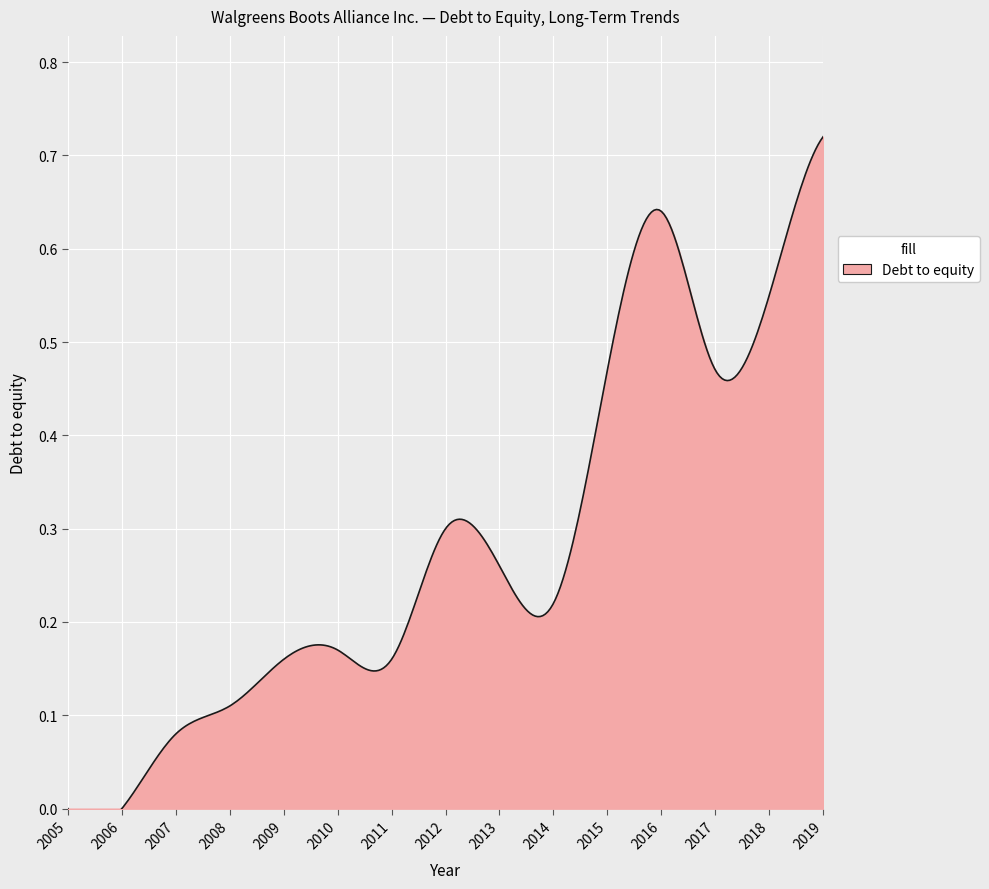

What is the value of the 14th point from the left?

0.6